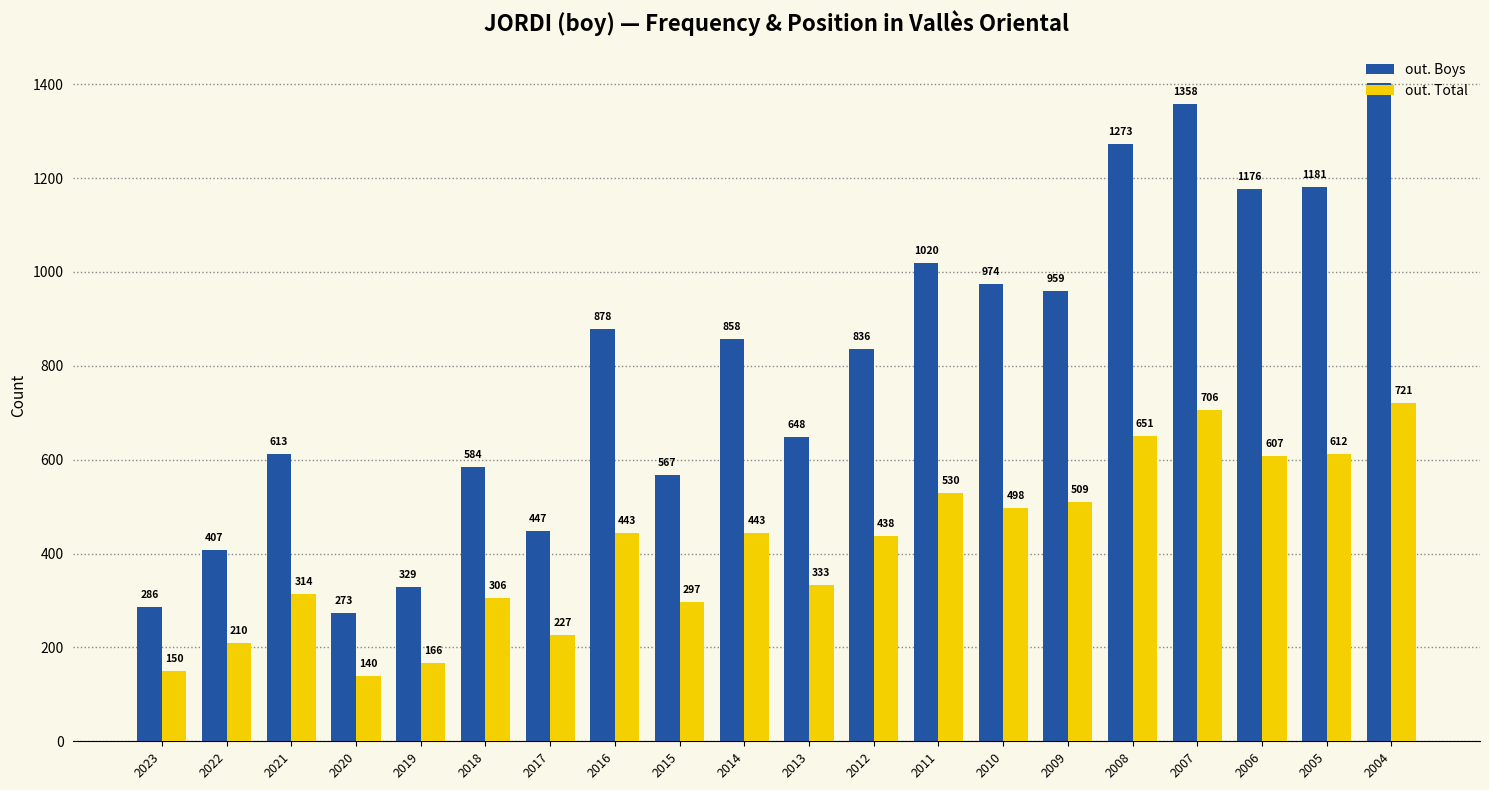

What value does the out. Total series have at 2004, to the nearest 50?

700